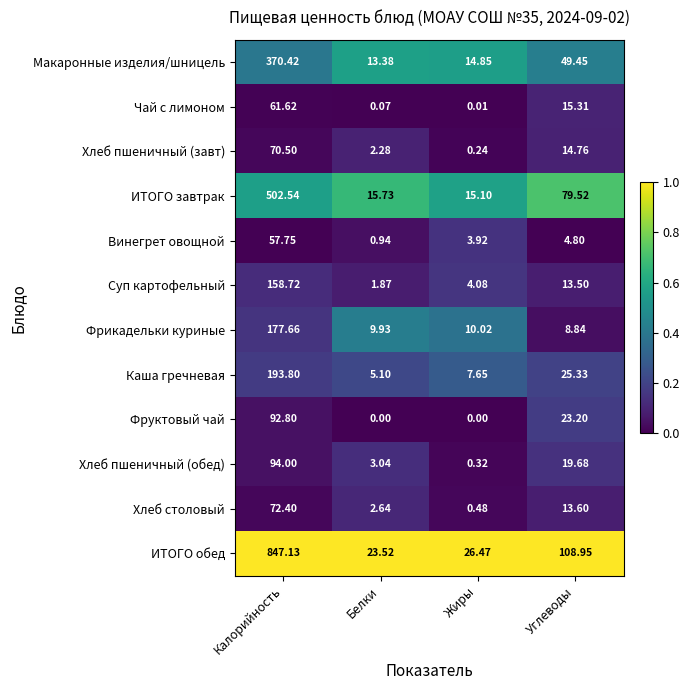

At how many categories does at least one series exceed 0?

4